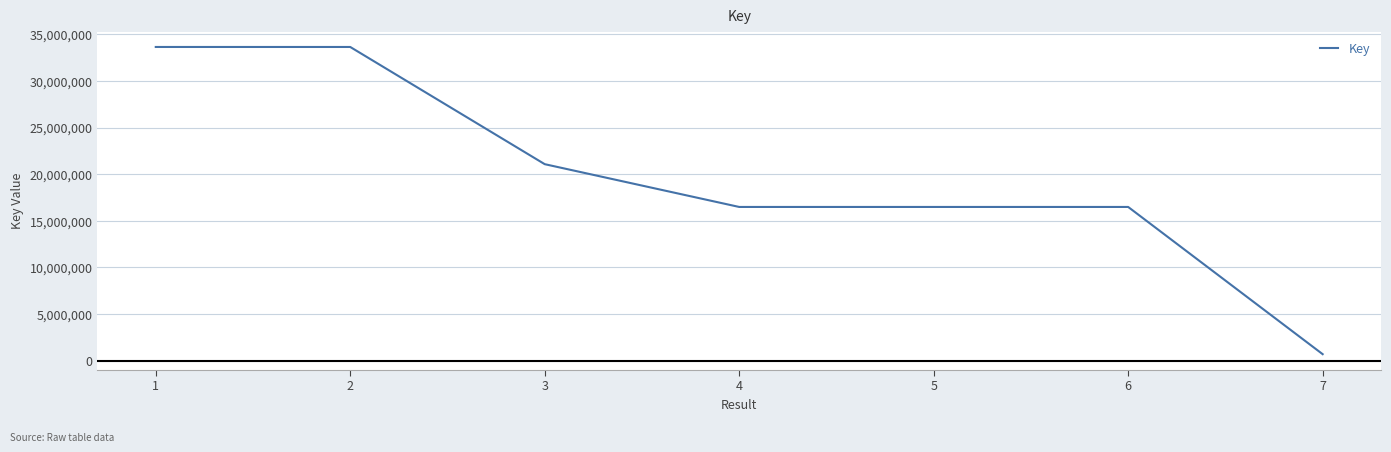

What is the ratio of the value at 5 to the value at 3?

0.8